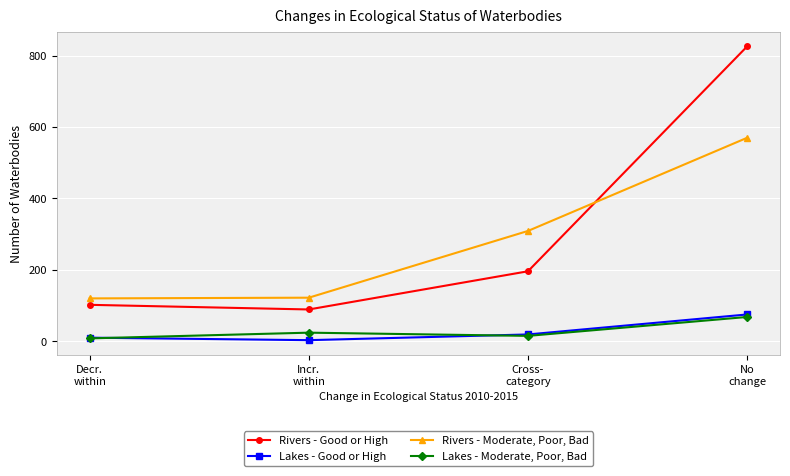

What is the difference between the second highest and second lowest values in the Lakes - Good or High series?

9